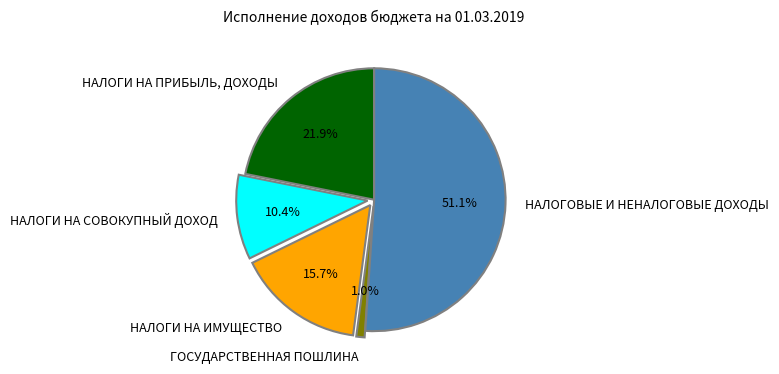

Rank the categories by value from highest to lowest.

НАЛОГОВЫЕ И НЕНАЛОГОВЫЕ ДОХОДЫ, НАЛОГИ НА ПРИБЫЛЬ, ДОХОДЫ, НАЛОГИ НА ИМУЩЕСТВО, НАЛОГИ НА СОВОКУПНЫЙ ДОХОД, ГОСУДАРСТВЕННАЯ ПОШЛИНА